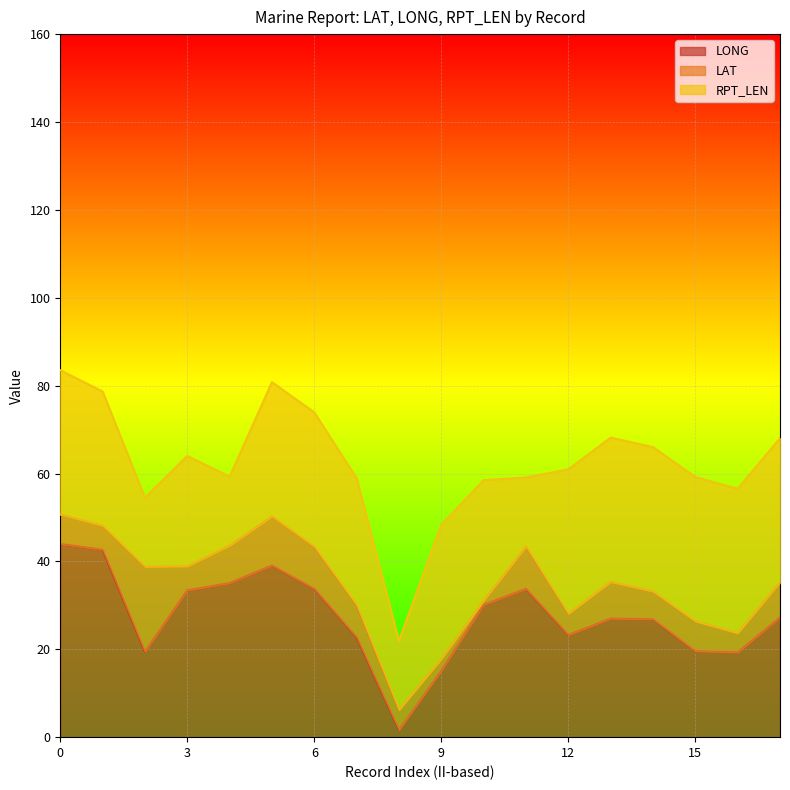

What is the maximum value for LONG?

43.9